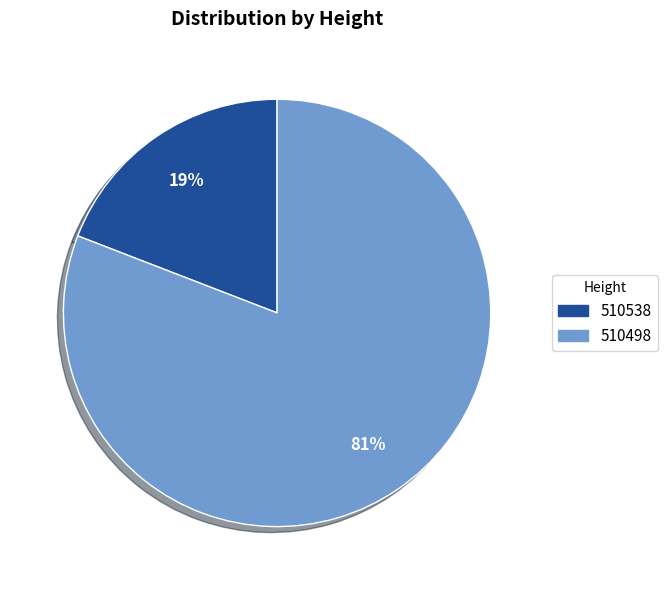

True or false: 510498 accounts for 70% of the total.

False